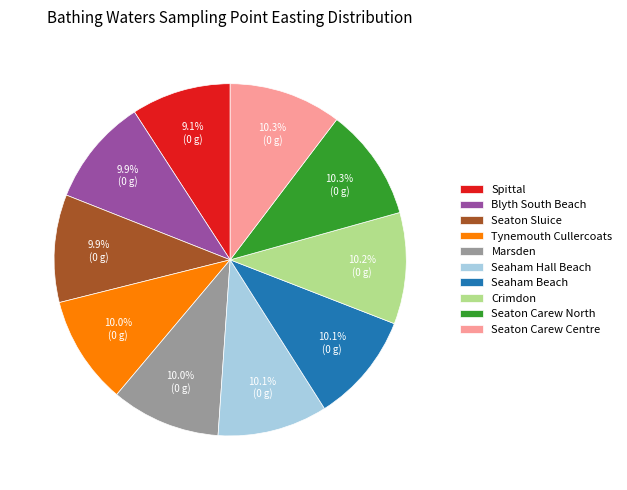

Count the number of slices in the pie.

10